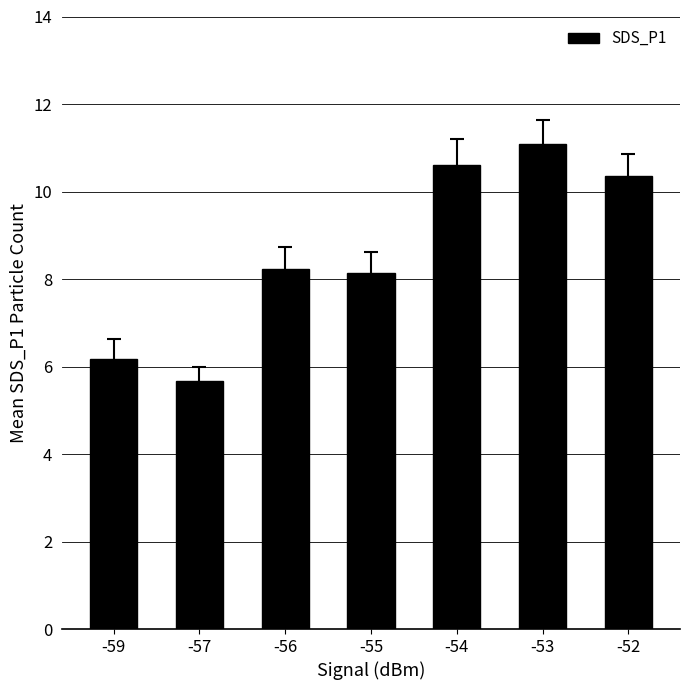

What is the value of the 1st bar from the left?

6.2